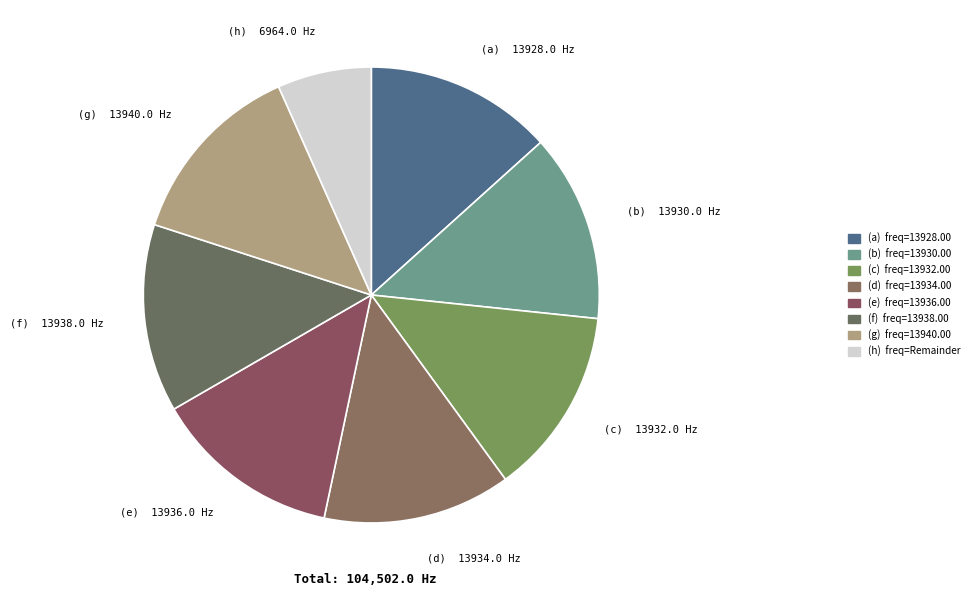

What is the smallest slice in the pie chart?

(h) 6964.0 Hz